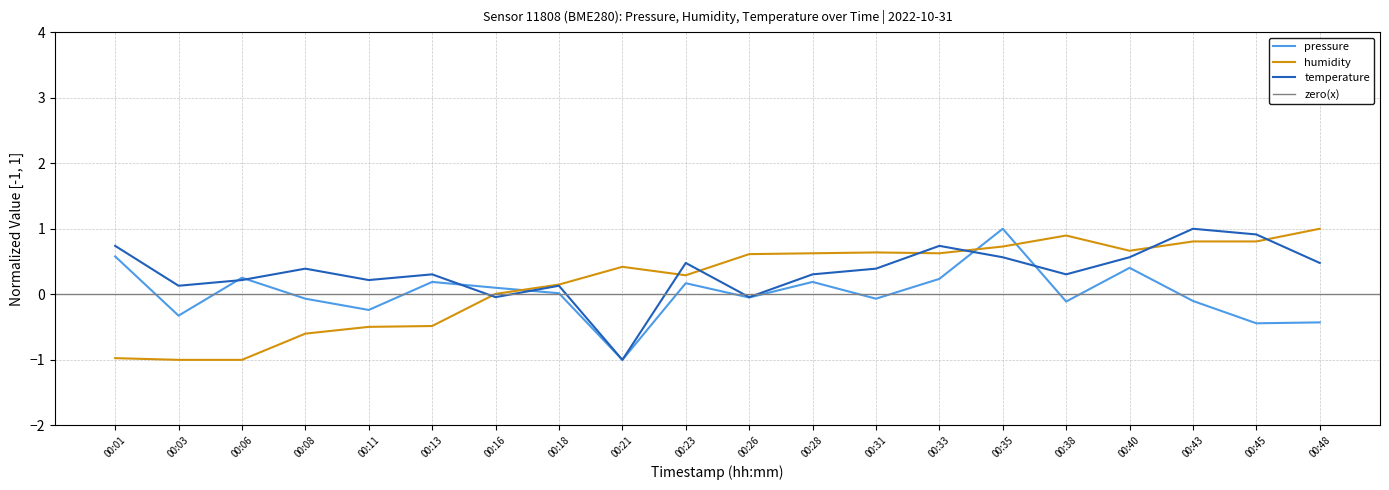

List the series in order of their overall mean, lowest first.

pressure, humidity, temperature